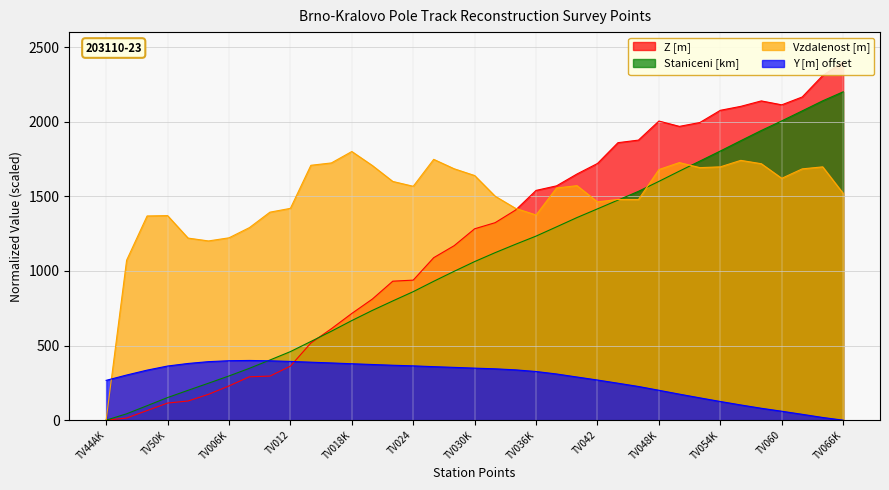

What is the difference between the Vzdalenost [m] values at TV010 and TV050?

332.3